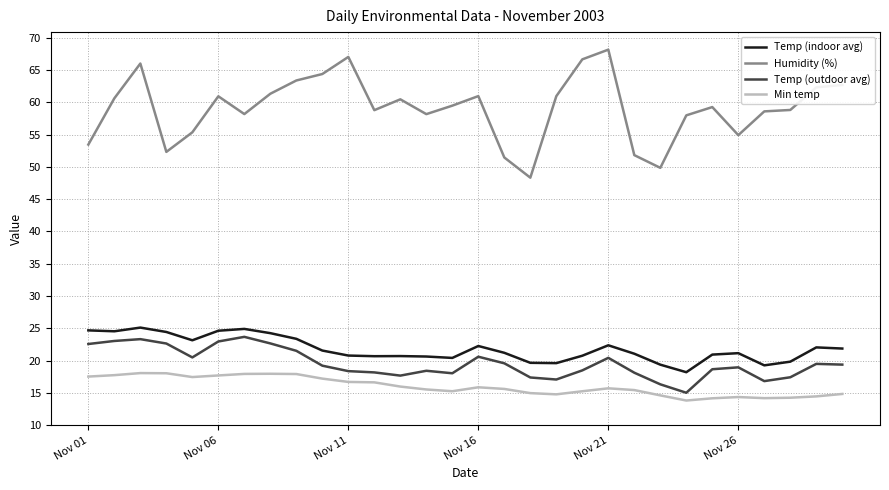

What is the minimum value shown in the chart?

13.8